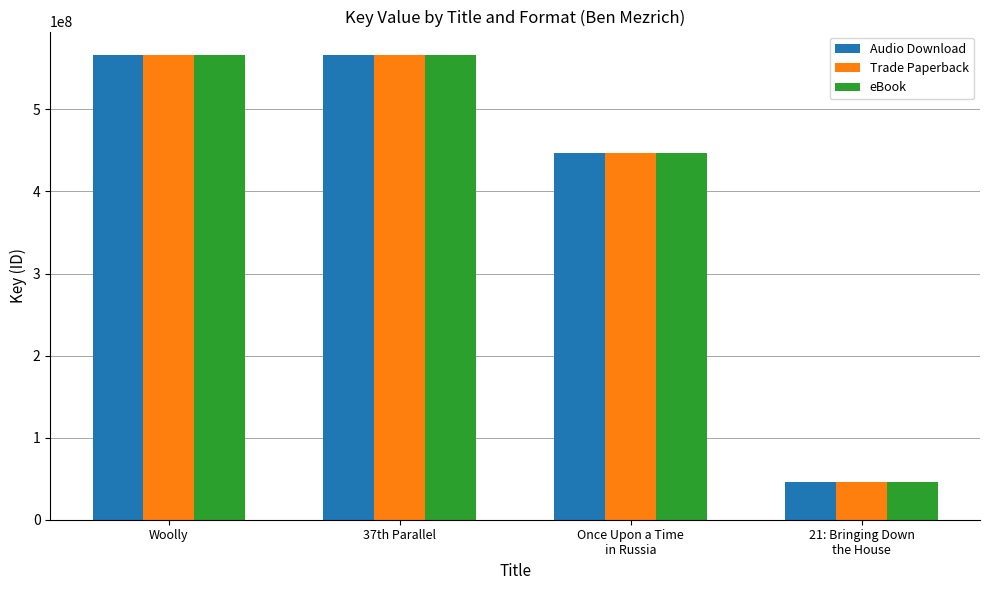

The value of eBook at 37th Parallel is 842145187. True or false?

False